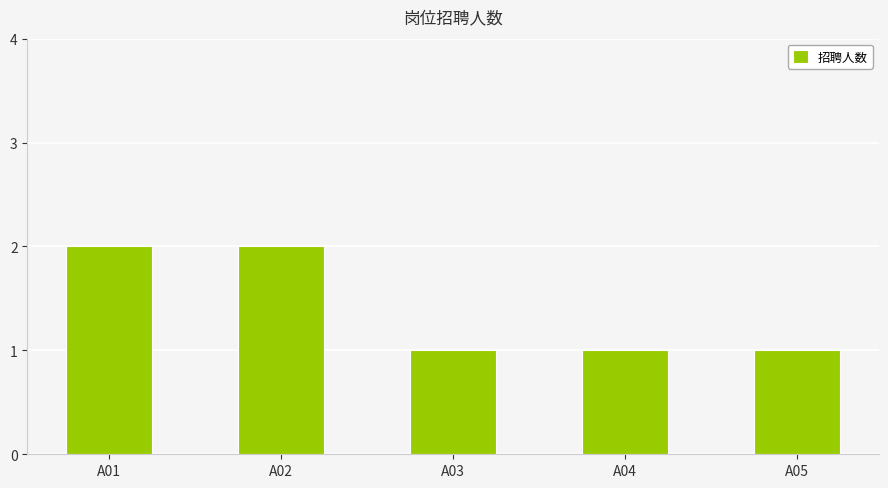

Approximately how many times larger is the value at A04 compared to A01?

0.5